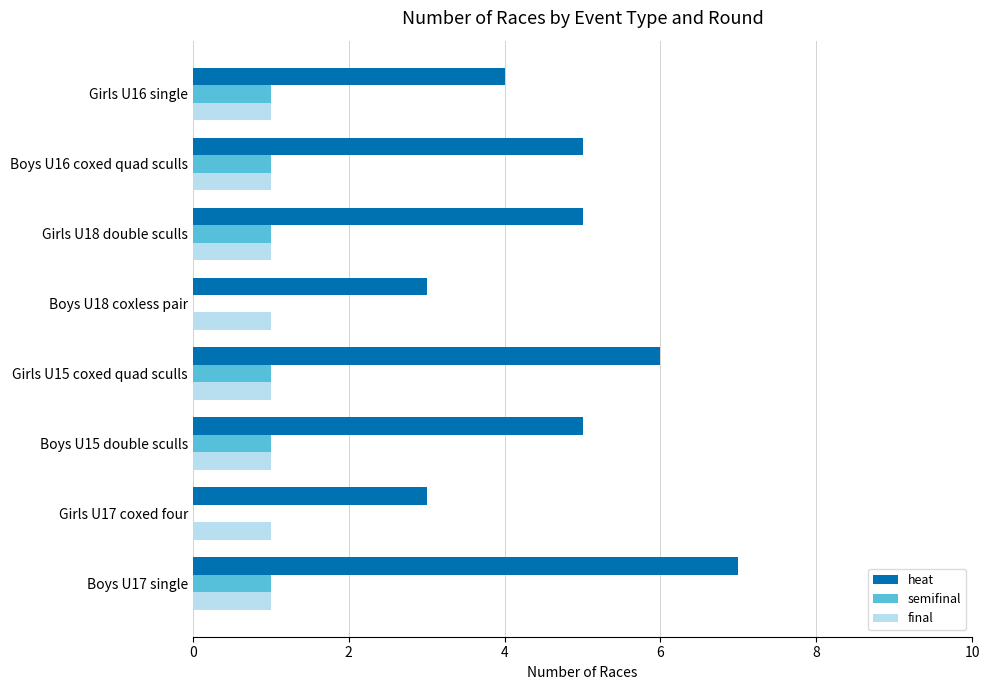

Which category has the highest value across all series?

Boys U17 single